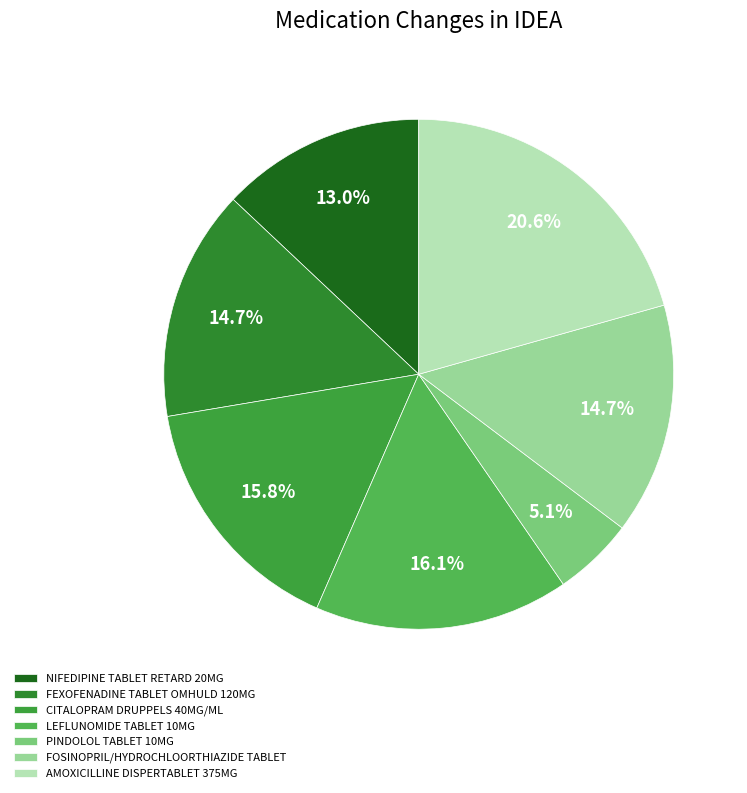

The AMOXICILLINE DISPERTABLET 375MG slice represents 7% of the pie. True or false?

False